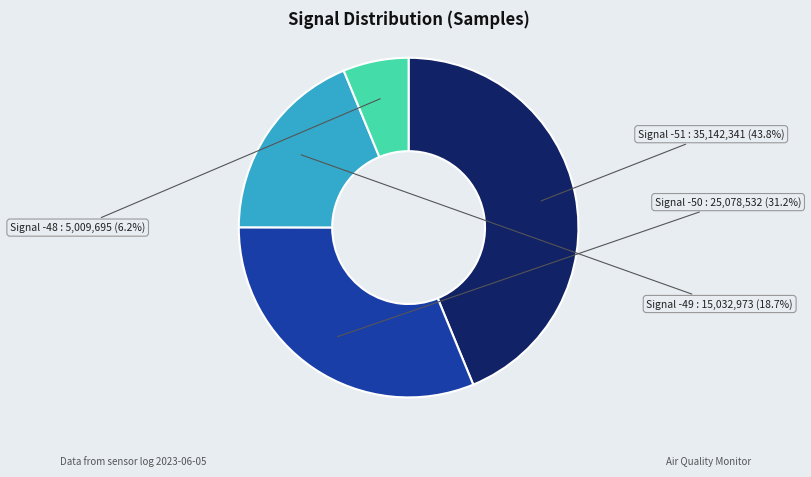

How much of the chart is everything except Signal -51?

56.2%